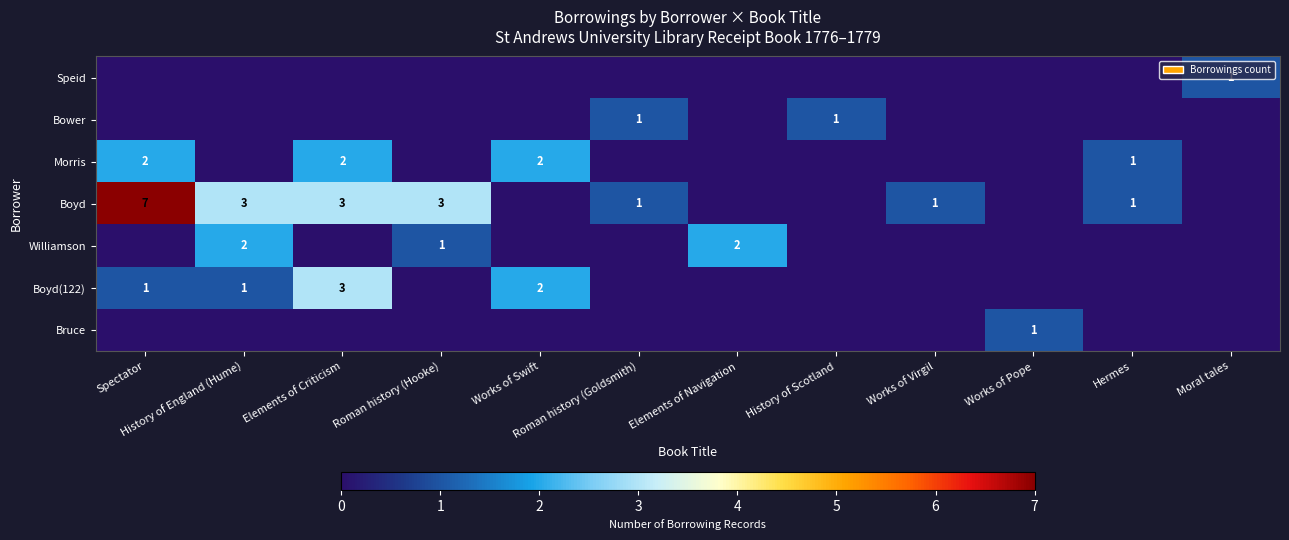

True or false: Williamson has a value of 2 at History of England (Hume).

True